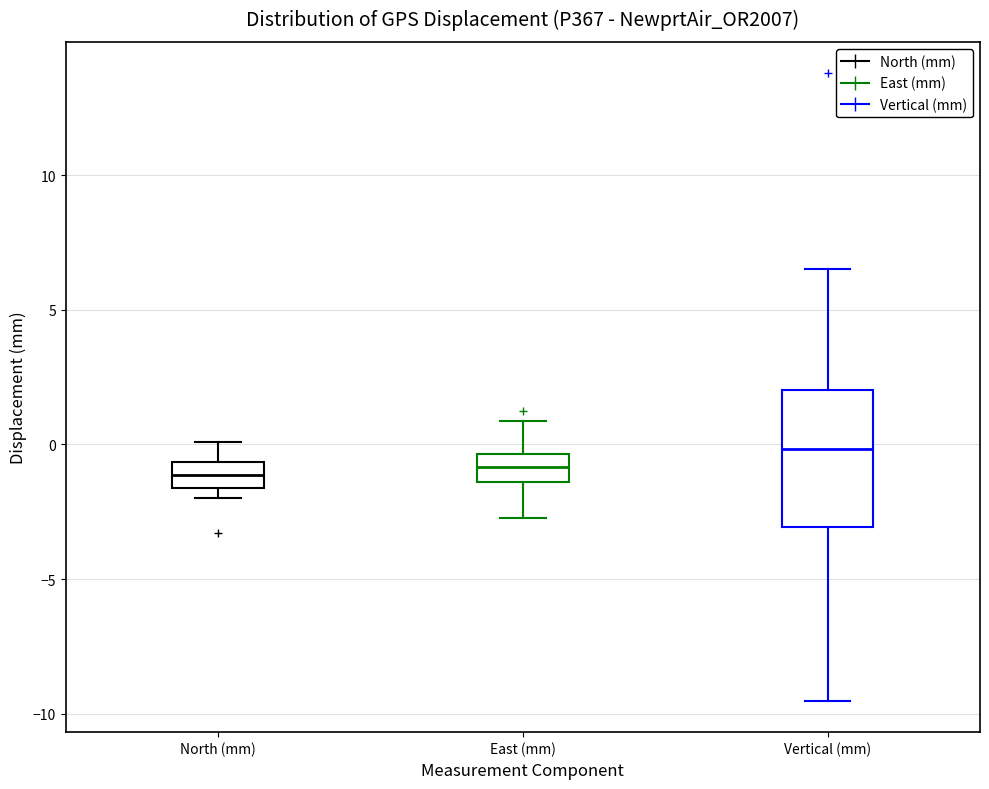

Reading left to right, read every box against the y-axis: the position of its median line, the range the box covers, and the ends of its whiskers. The values are not printed on the chart, so give them approximately, as read against the axis.

North (mm): median -1.0, box -1.5 to -0.5, whiskers -2.0 to 0.0
East (mm): median -1.0, box -1.5 to -0.5, whiskers -2.5 to 1.0
Vertical (mm): median 0.0, box -3.0 to 2.0, whiskers -9.5 to 6.5